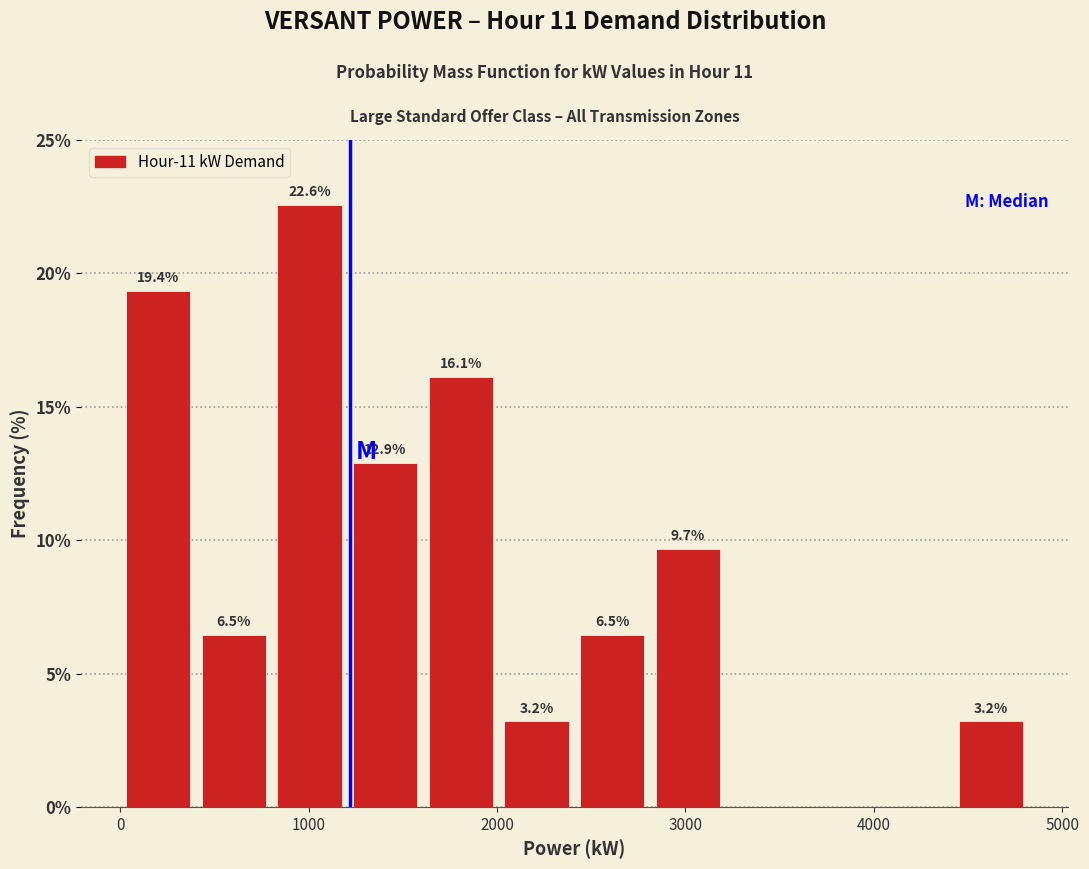

Over which range of the x-axis is the bar tallest?

800 to 1200